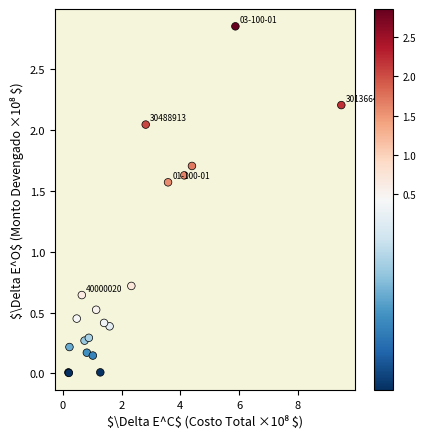

What Y value in the scatter plot is closest to 1?

0.7